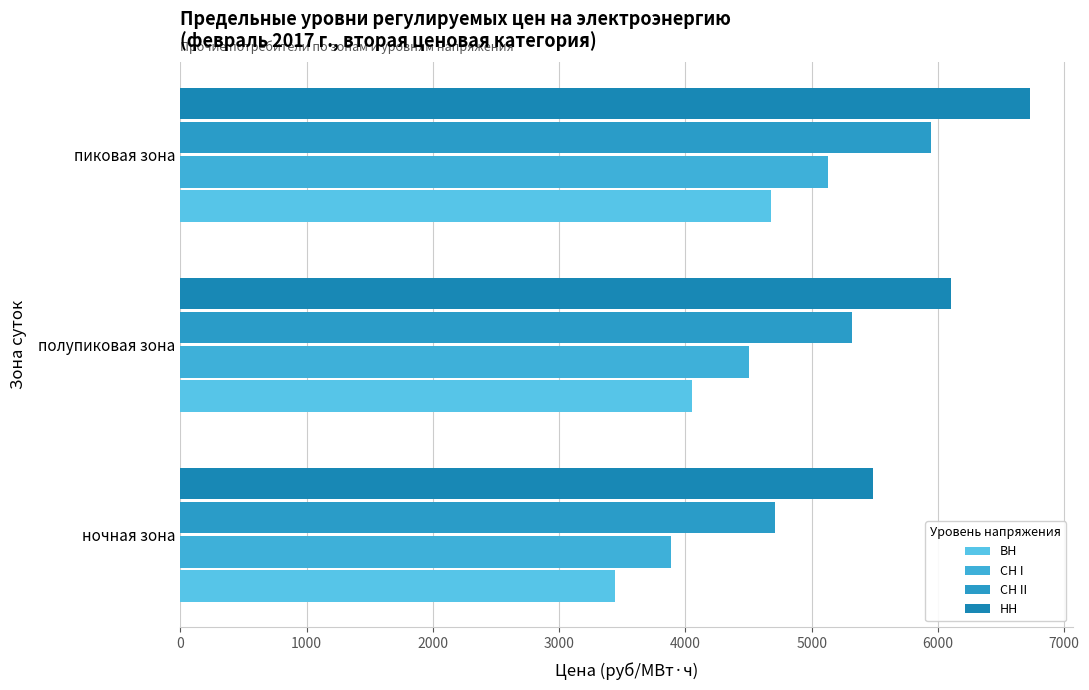

Reading left to right, list all the values displayed in this chart.

ВН: 3439.1	4055.6	4681.9
СН I: 3889.2	4505.6	5131.9
СН II: 4706.0	5322.5	5948.8
НН: 5487.2	6103.7	6730.0